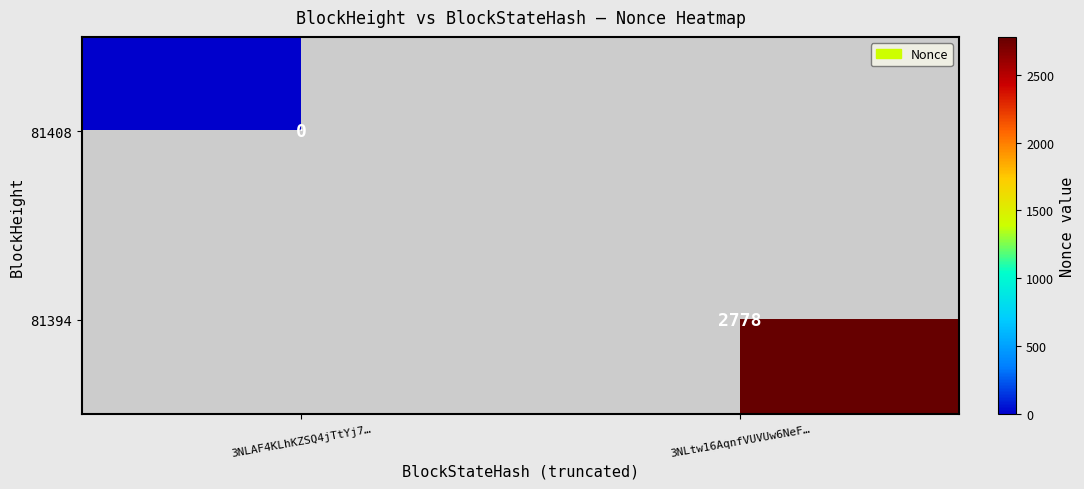

The 81394 series shows 4555 at 3NLtw16AqnfVUVUw6NeF…. True or false?

False